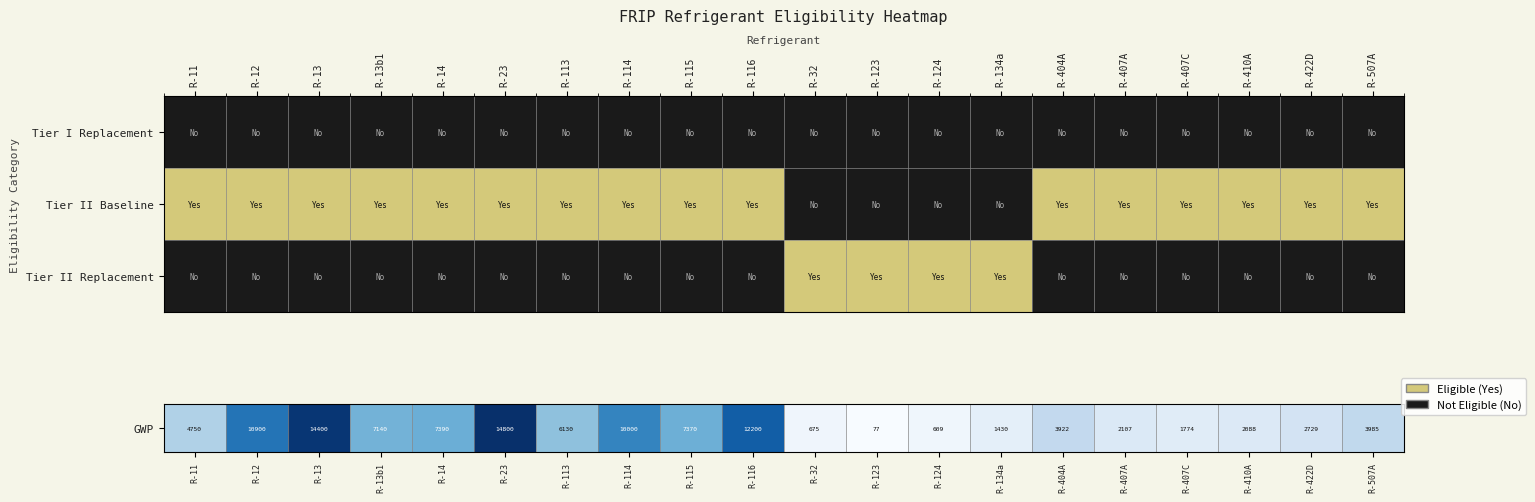

Between R-407C and R-116, which is larger?

R-116